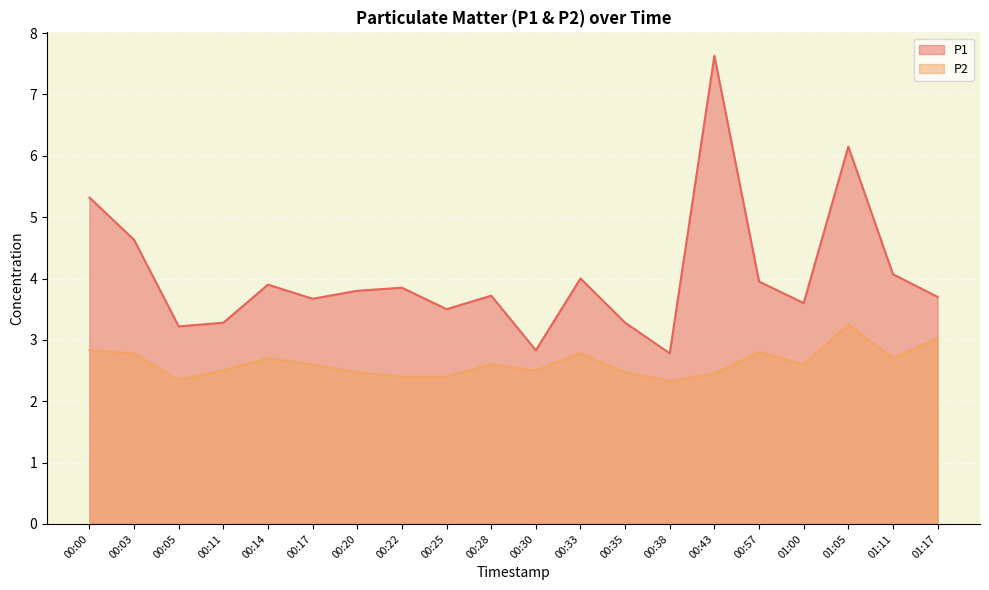

What position from the right is 00:11?

17